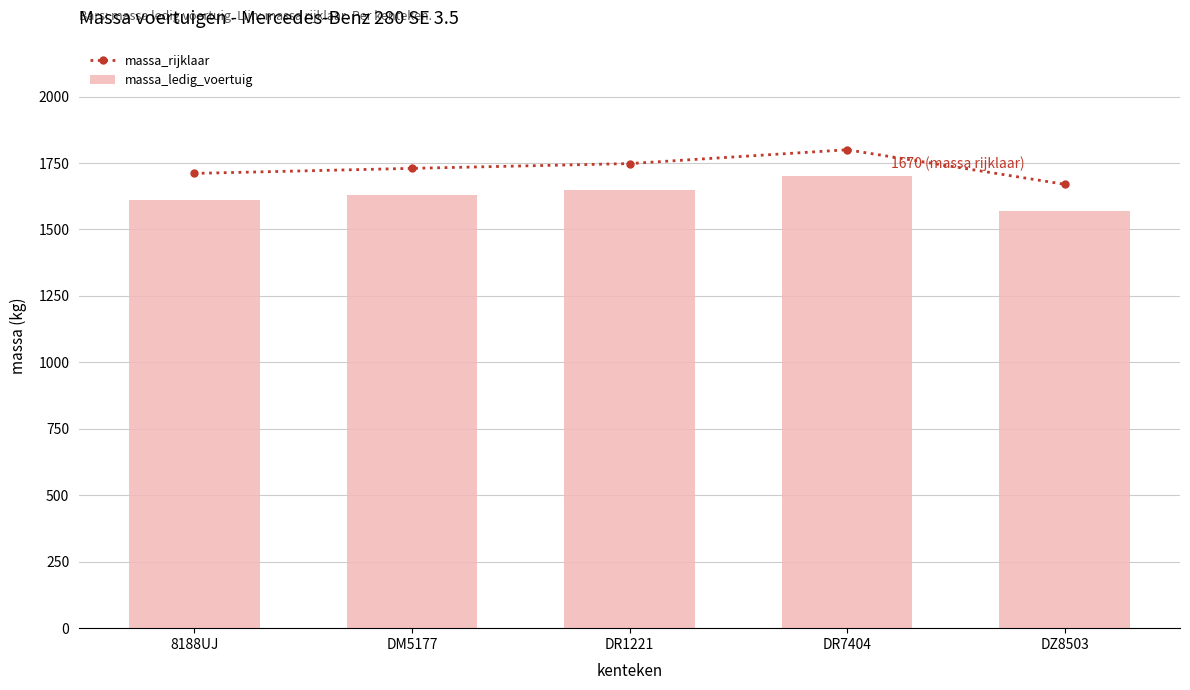

What is the difference between the second highest and minimum values in the massa_ledig_voertuig series?

78